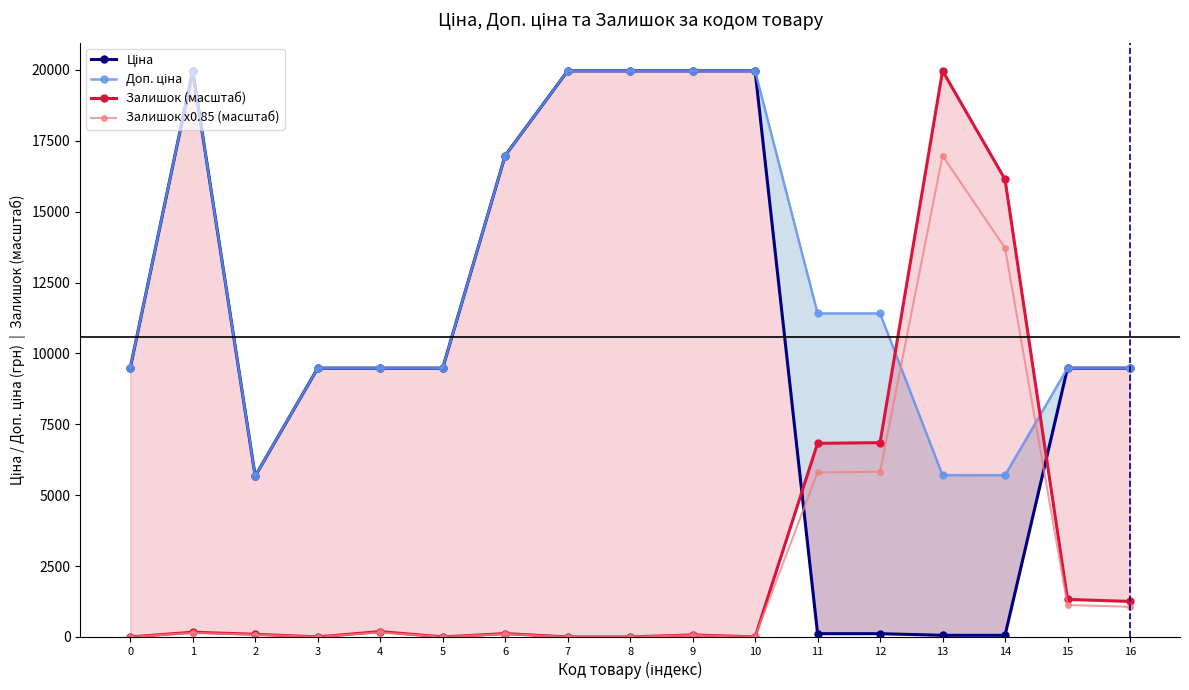

What is the average value of the Залишок x0.85 (масштаб) series?

2649.7